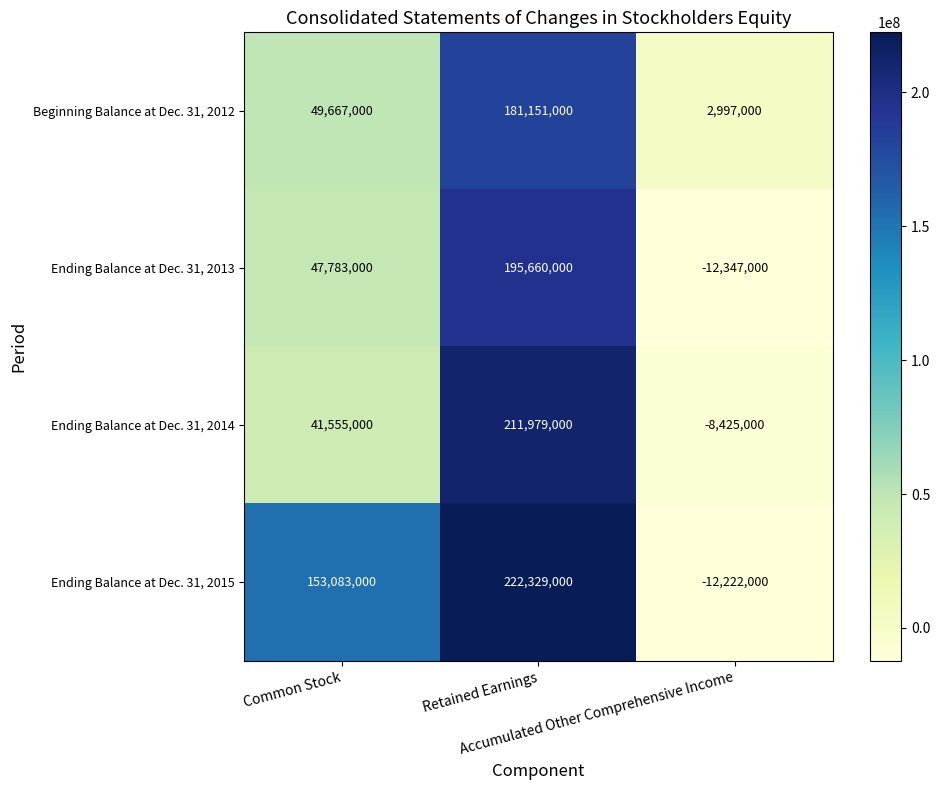

What is the spread (max minus min) of values at Common Stock?

111528000